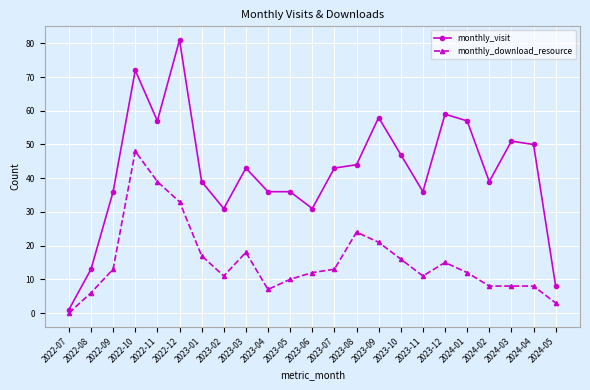

At which category does monthly_download_resource reach its first local valley?

2023-02